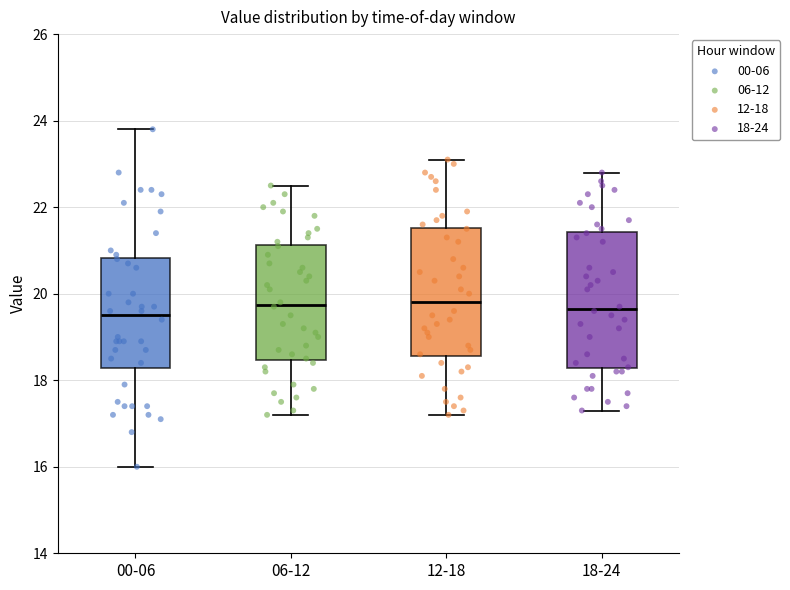

Where does the upper whisker of the box for 06-12 end on the y-axis? The values are not printed on the chart, so give them approximately, as read against the axis.

22.6